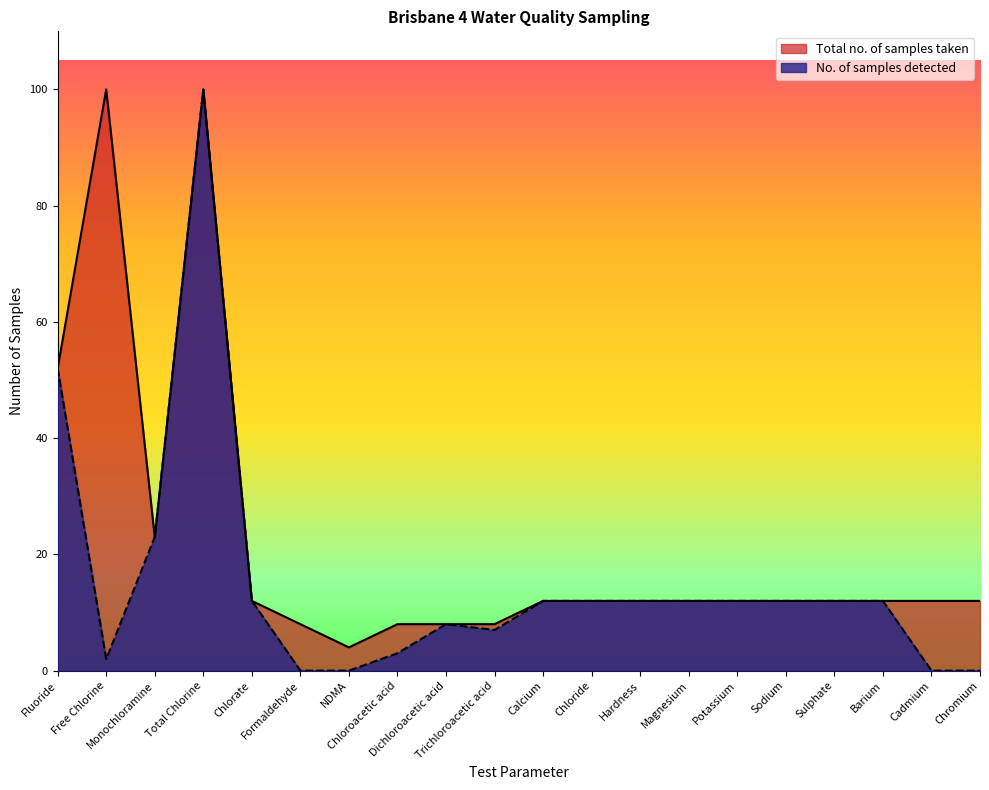

What is the spread (max minus min) of values at NDMA?

4